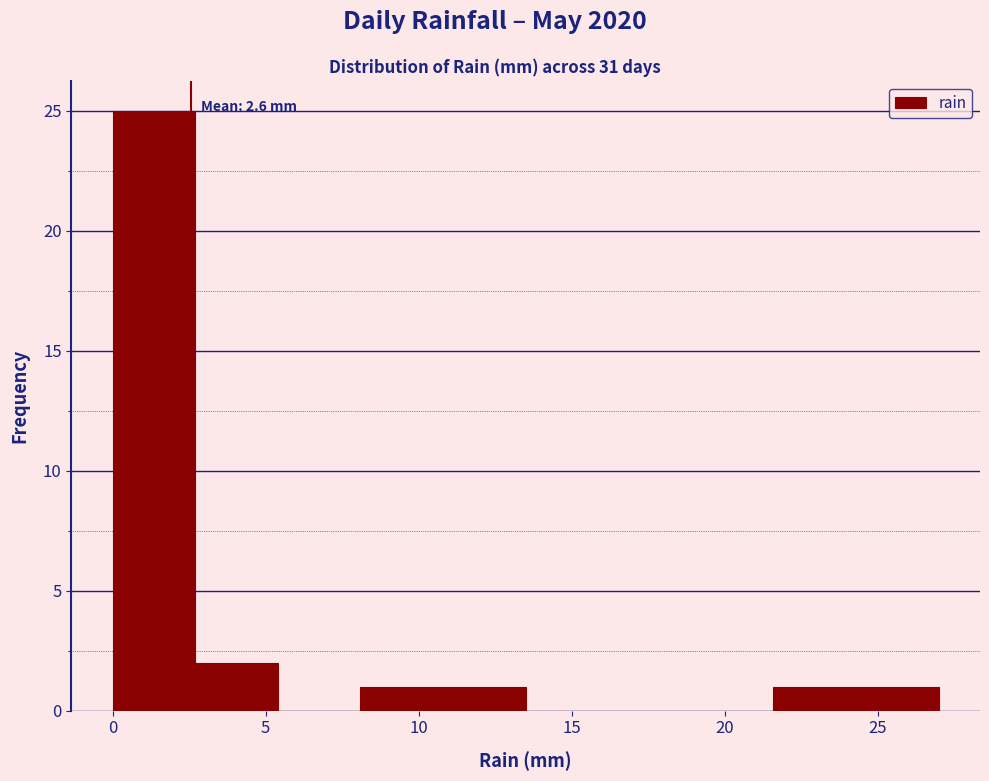

Which range on the x-axis has the tallest bar?

0.0 to 2.7